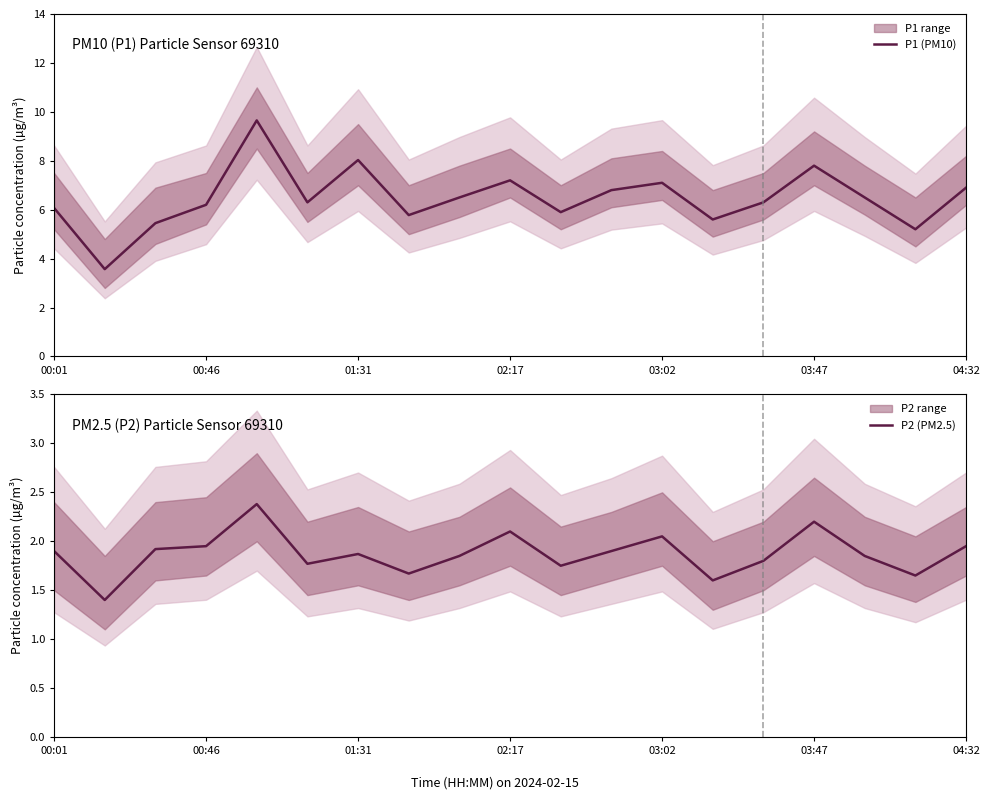

What is the approximate value of P1 (PM10) at 7?

5.8